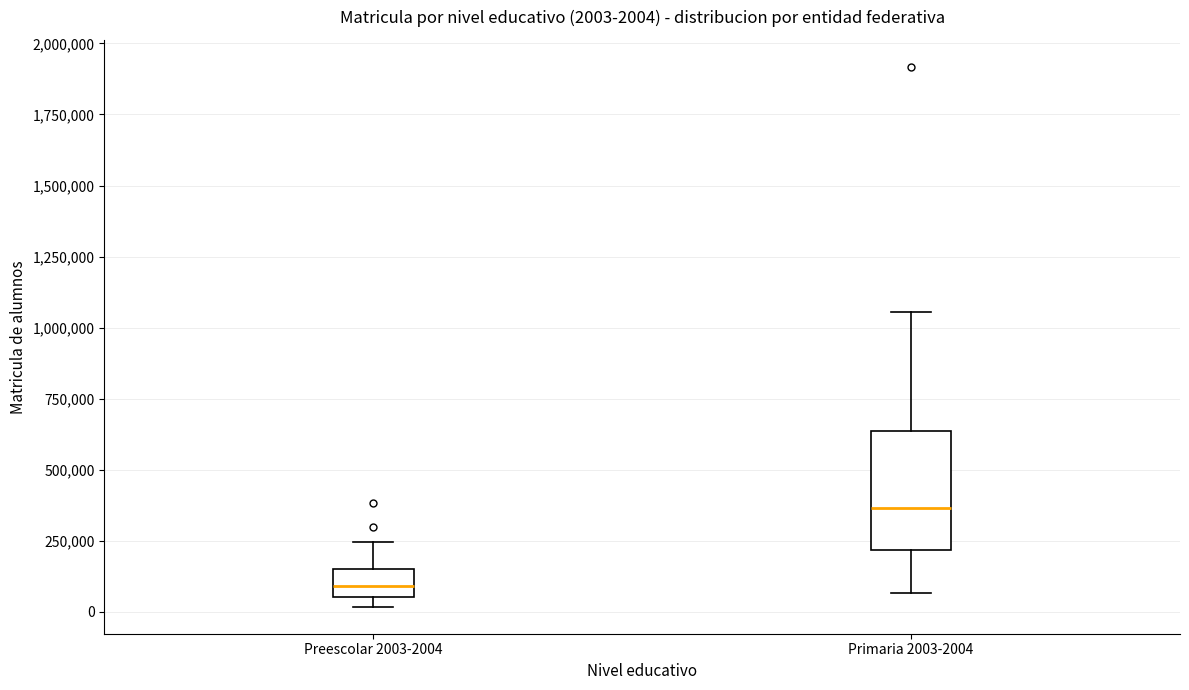

Comparing the boxes themselves (not the whiskers), which one is the tallest?

Primaria 2003-2004